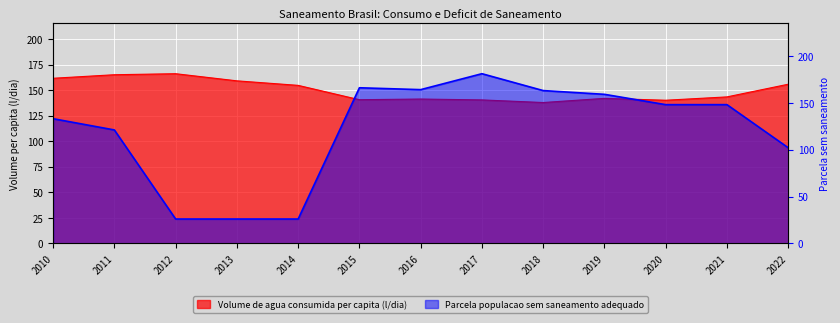

Rank the series at 2017 from lowest to highest value.

Volume de agua consumida per capita (l/dia), Parcela populacao sem saneamento adequado